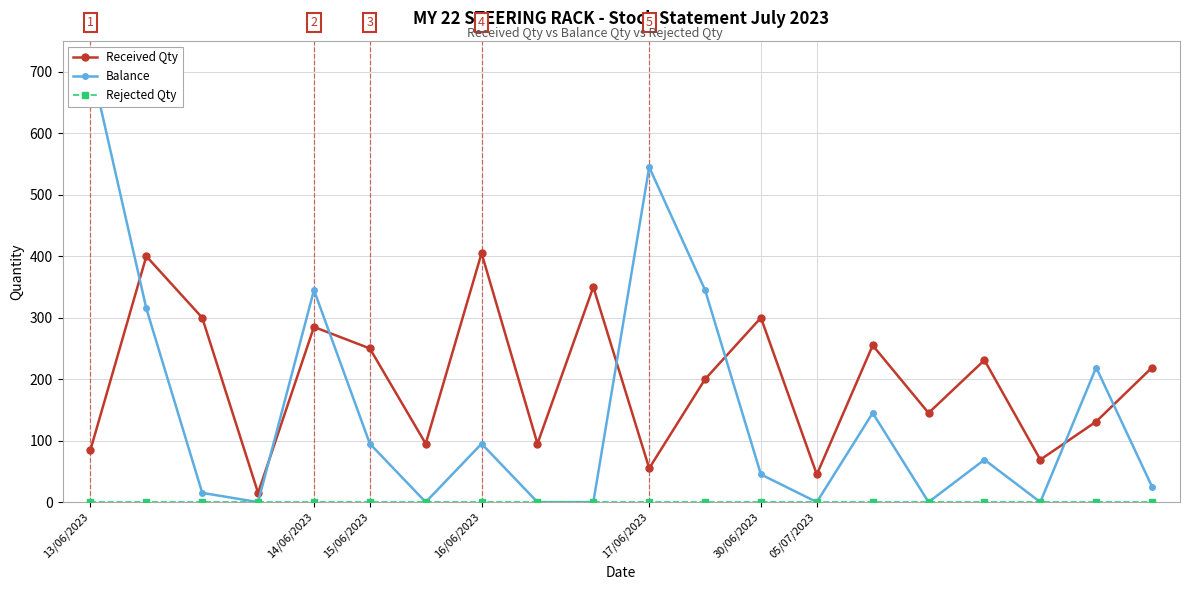

In Received Qty, how many points are higher than both neighbors (excluding endpoints)?

7